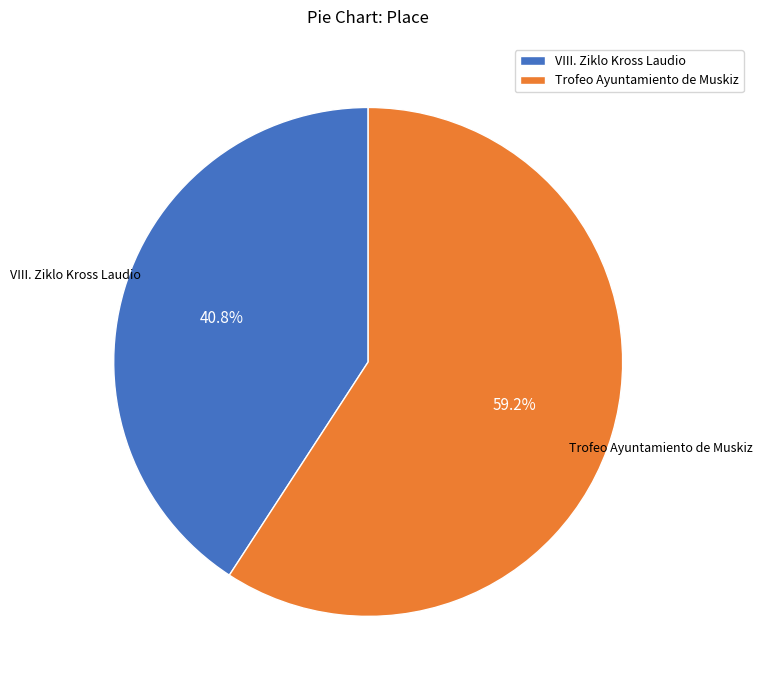

Which has a higher value, Trofeo Ayuntamiento de Muskiz or VIII. Ziklo Kross Laudio?

Trofeo Ayuntamiento de Muskiz